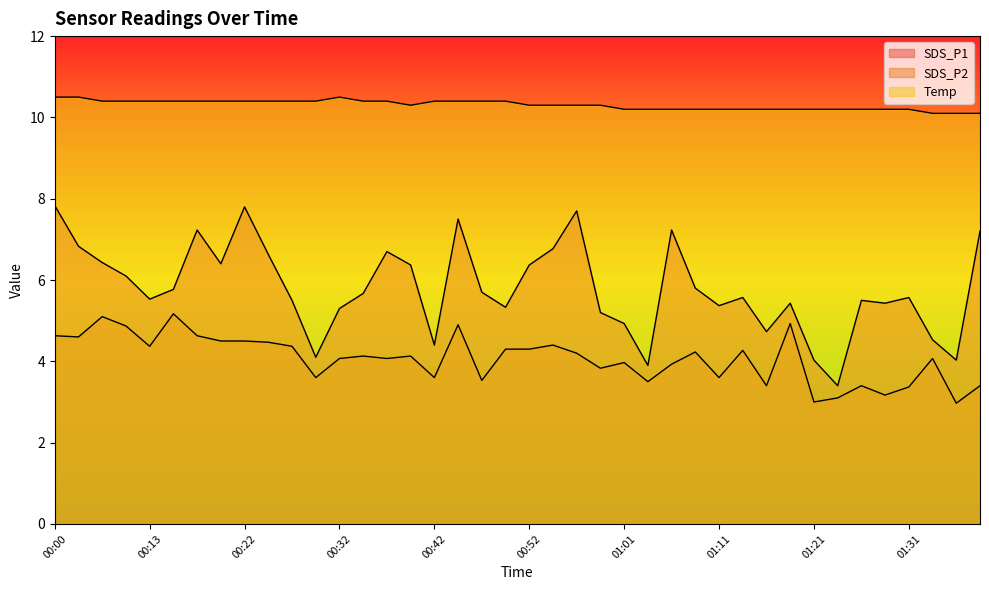

What value does the SDS_P1 series have at 00:39?

6.4